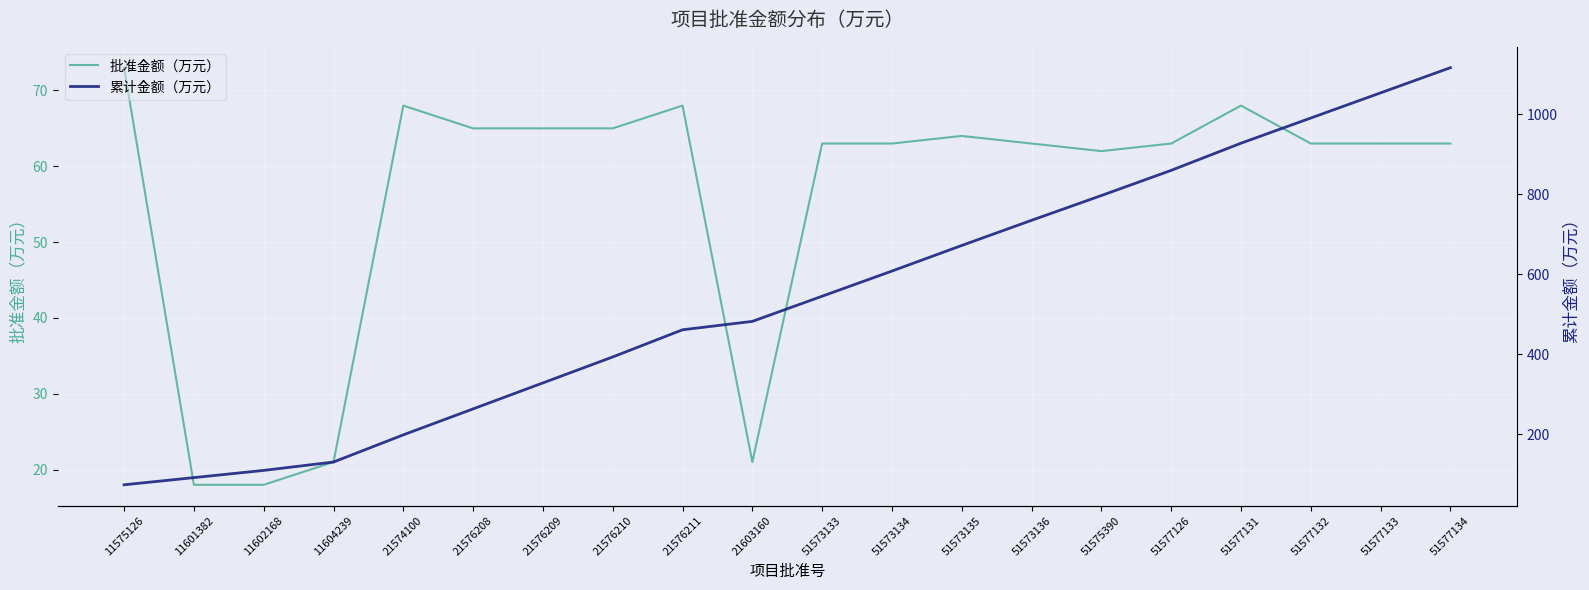

What is the spread (max minus min) of values at 51577126?

797